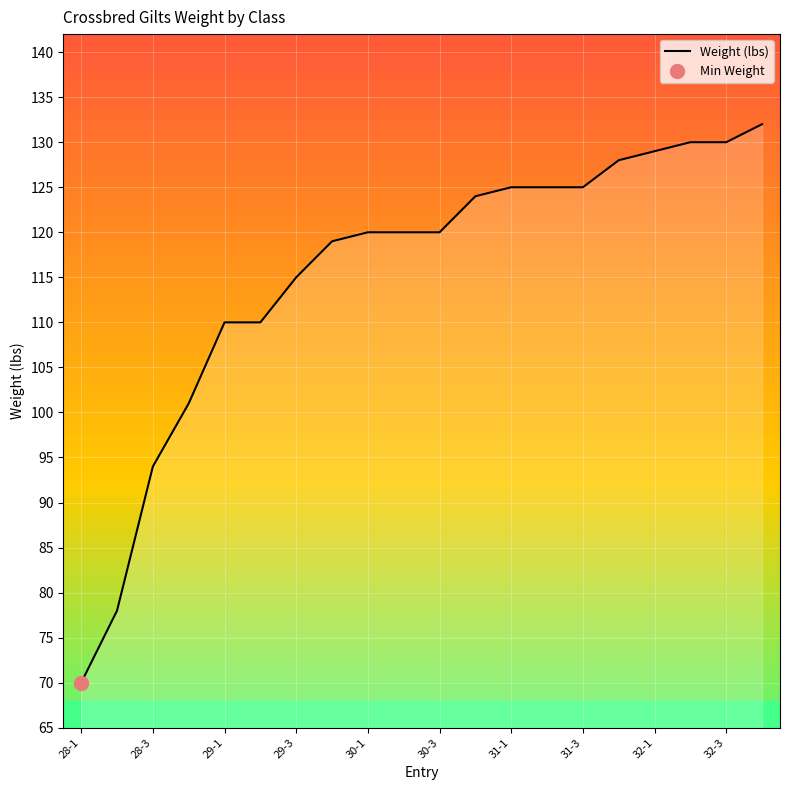

Reading left to right, what are all the values shown in this chart?

70	78	94	101	110	110	115	119	120	120	120	124	125	125	125	128	129	130	130	132